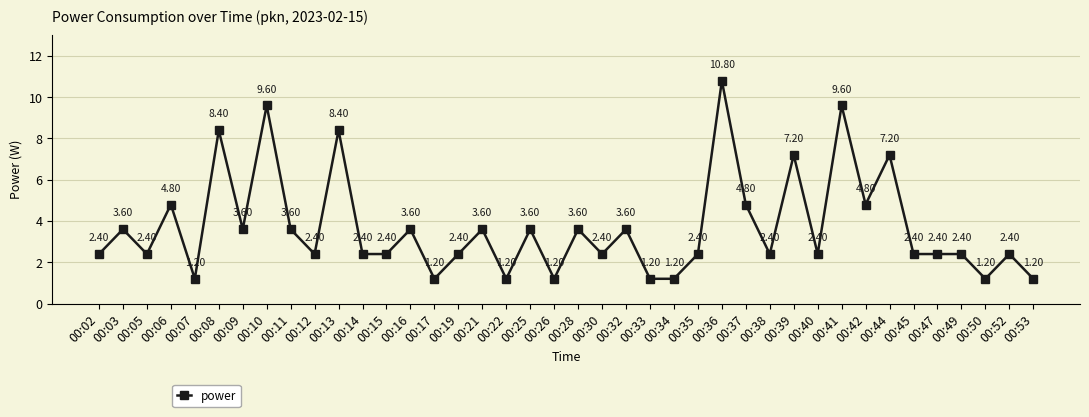

What is the value of the 11th point from the left?

8.4